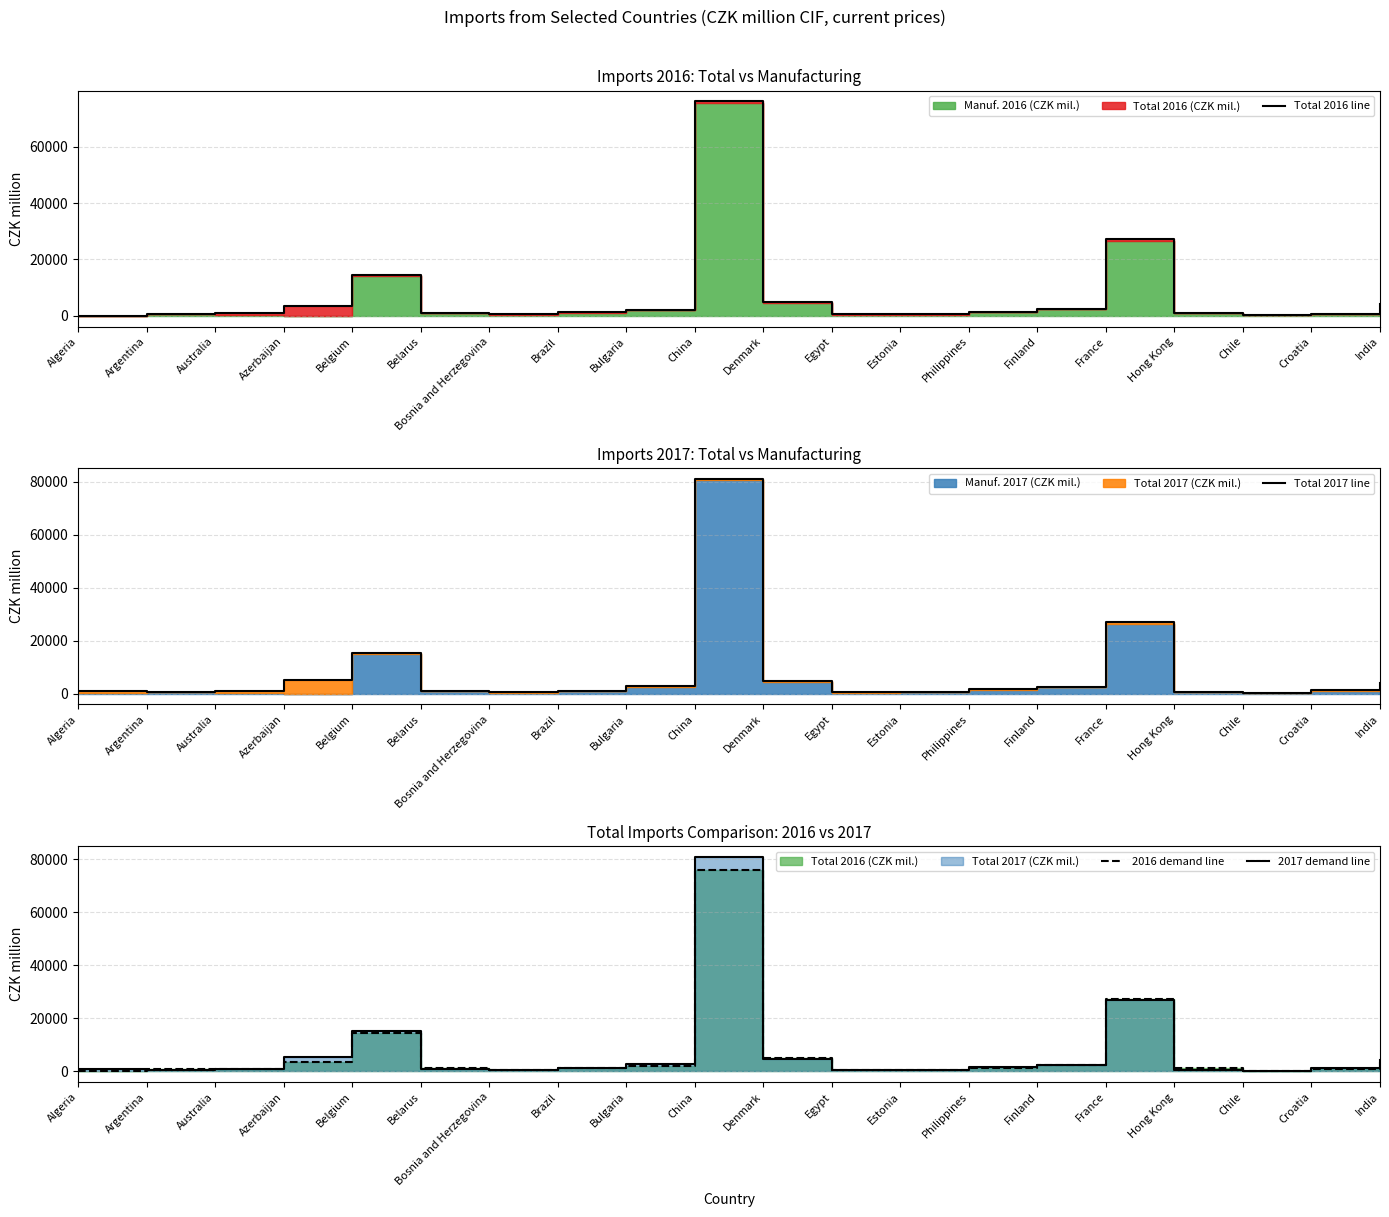

Rank the series by their maximum value, from lowest to highest.

Total 2016 line, 2016 demand line, Total 2017 line, 2017 demand line